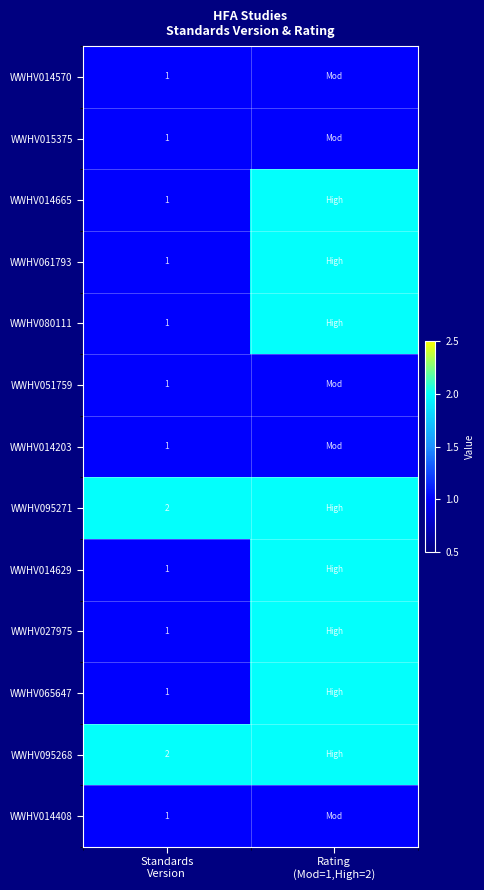

Between Rating
(Mod=1,High=2) and Standards
Version, which is larger?

Rating
(Mod=1,High=2)